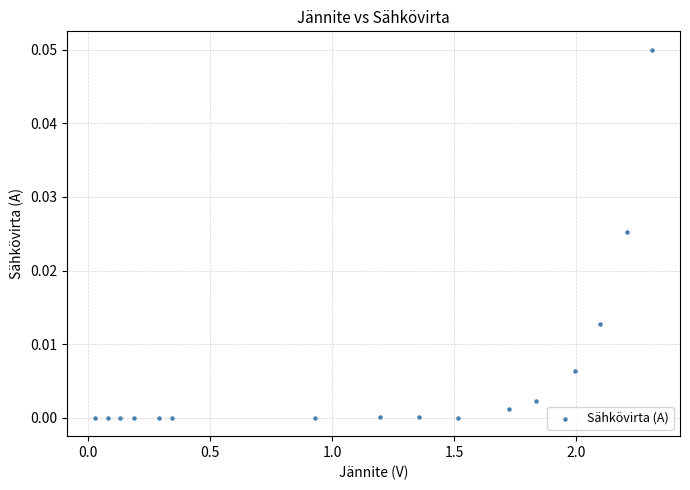

What is the range of X values (max minus min)?

2.3